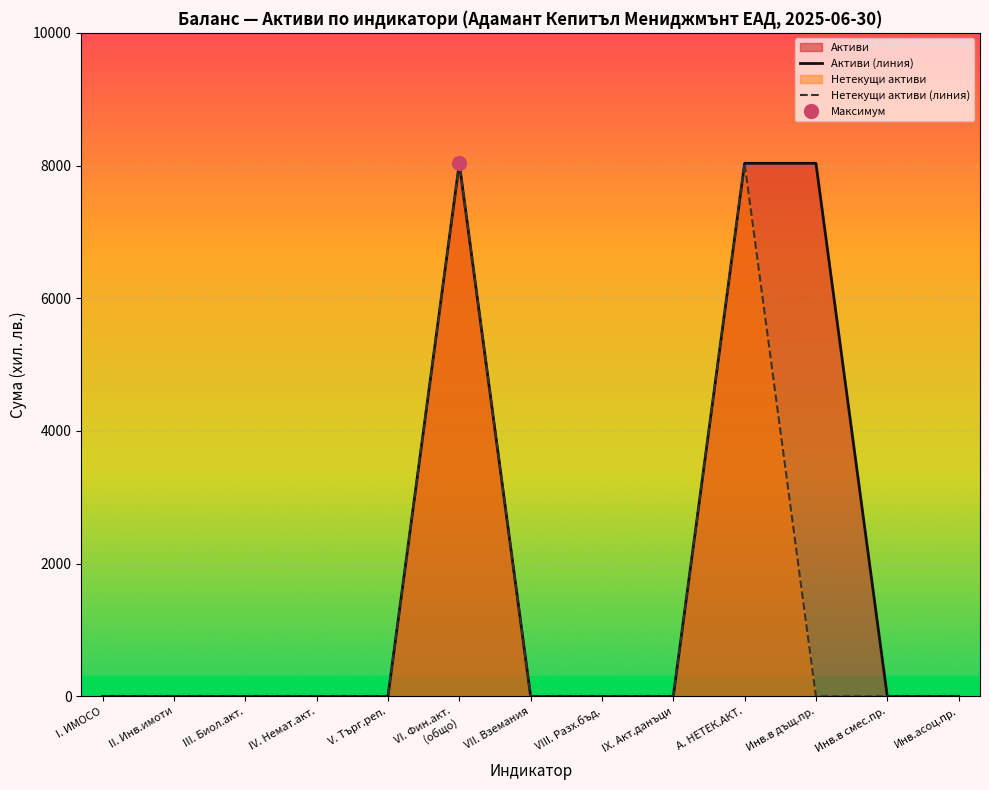

List the labels in order of Активи (линия) value, smallest first.

I. ИМОСО, II. Инв.имоти, III. Биол.акт., IV. Немат.акт., V. Търг.реп., VII. Вземания, VIII. Разх.бъд., IX. Акт.данъци, Инв.в смес.пр., Инв.асоц.пр., VI. Фин.акт.
(общо), А. НЕТЕК.АКТ., Инв.в дъщ.пр.